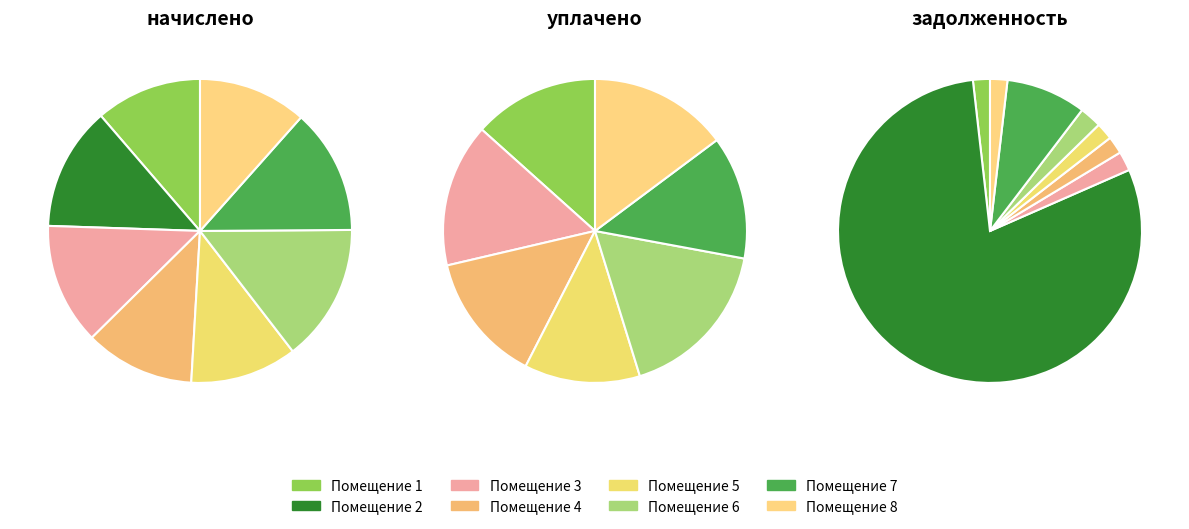

Rank the series by their average value, from highest to lowest.

начислено, уплачено, задолженность (нач.)